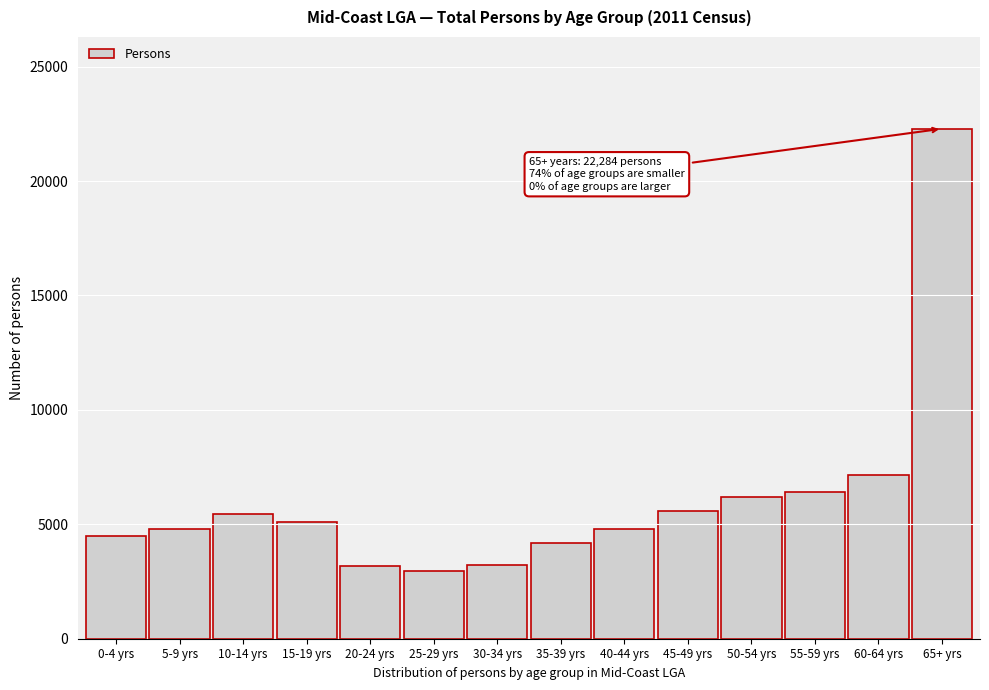

What is the sum of the values at 25-29 yrs and 65+ yrs?

25239